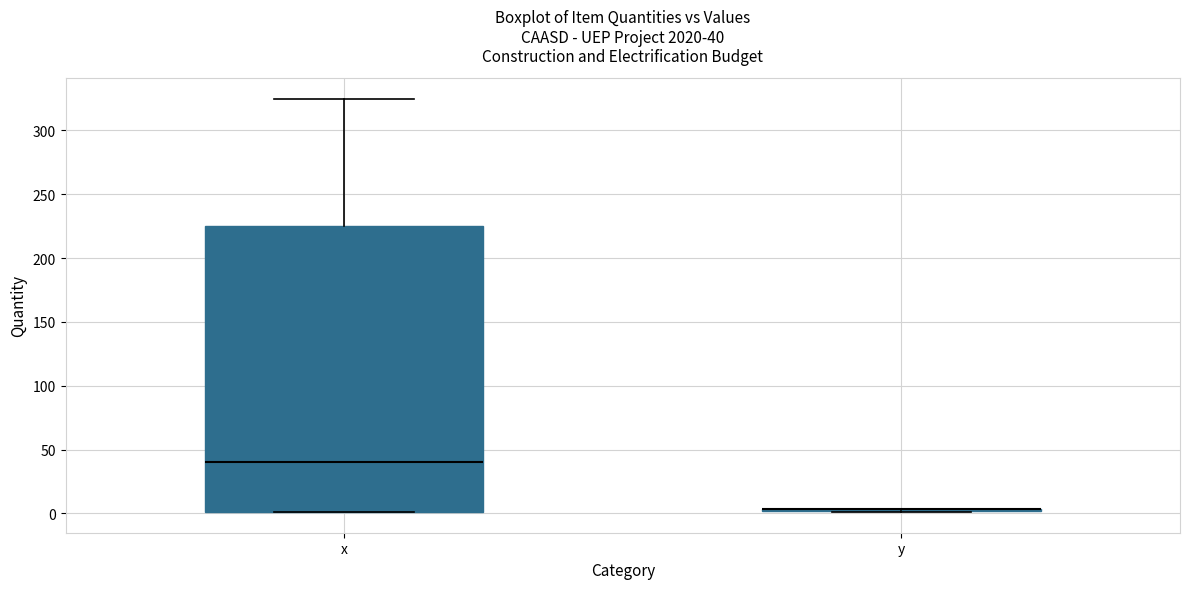

Comparing the boxes themselves (not the whiskers), which one is the tallest?

x